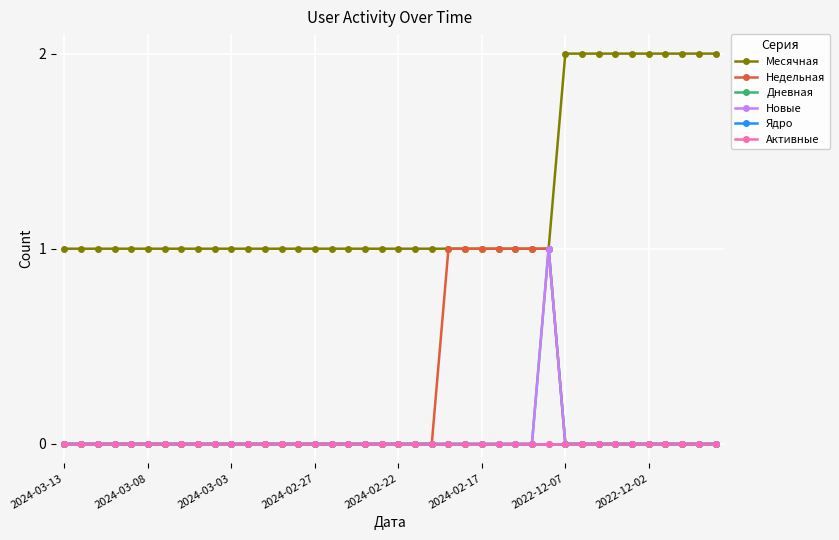

Is this an area chart (filled region under the line)?

No